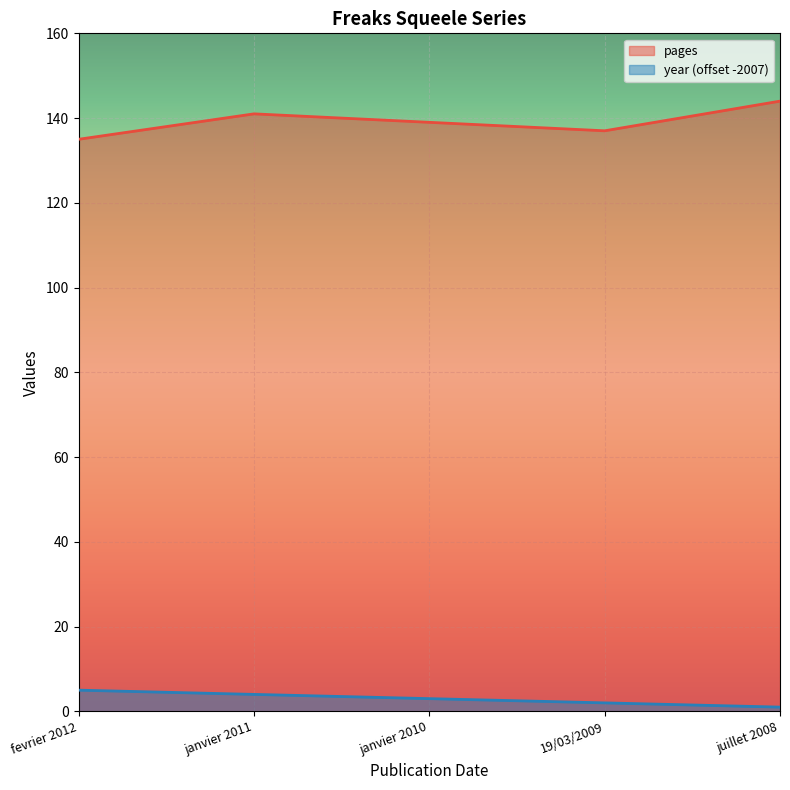

True or false: year has more than 1 interior local peaks.

False